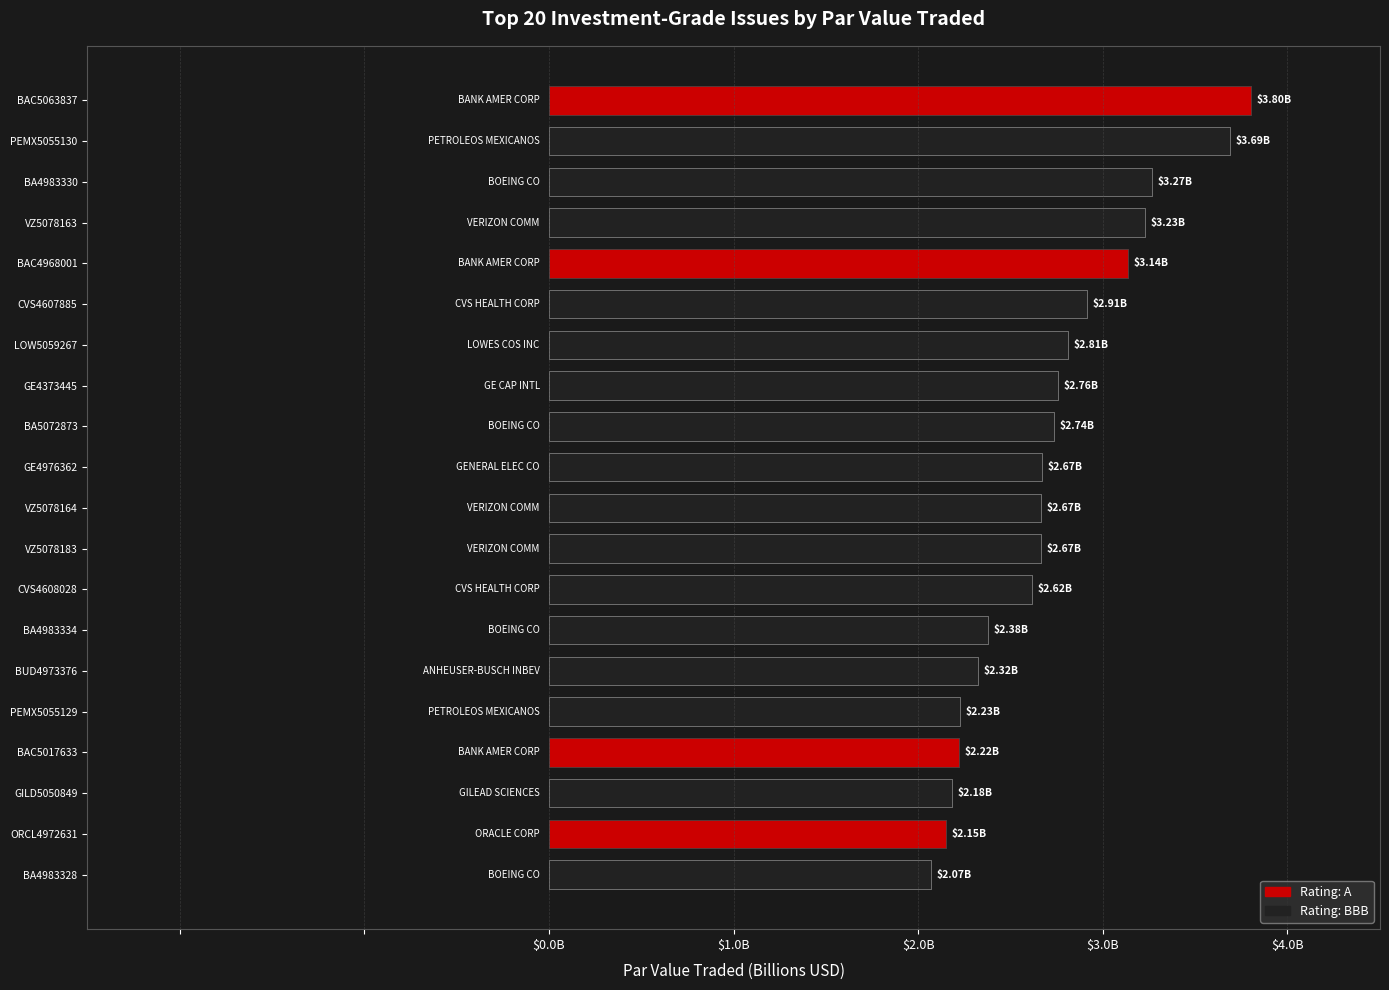

What is the change in value from BAC5017633 to ORCL4972631?

-0.1